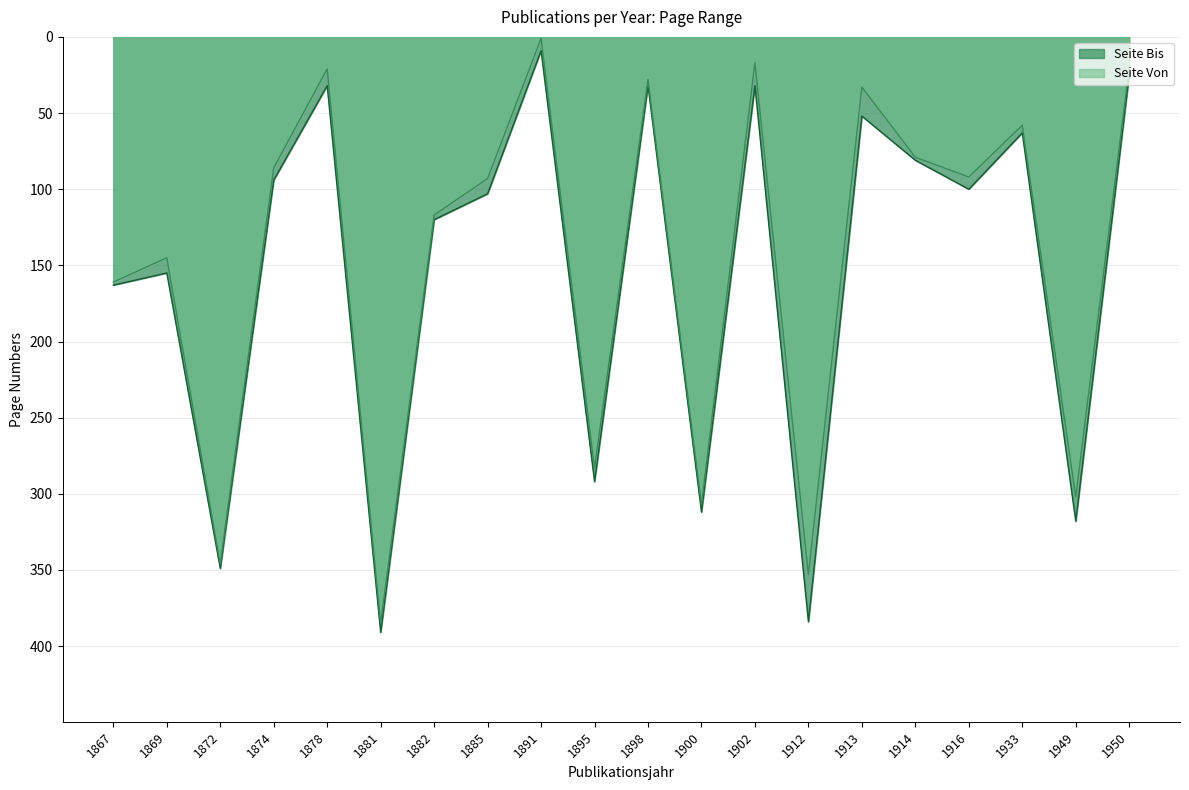

What is the sum of all Seite Von values?

2927